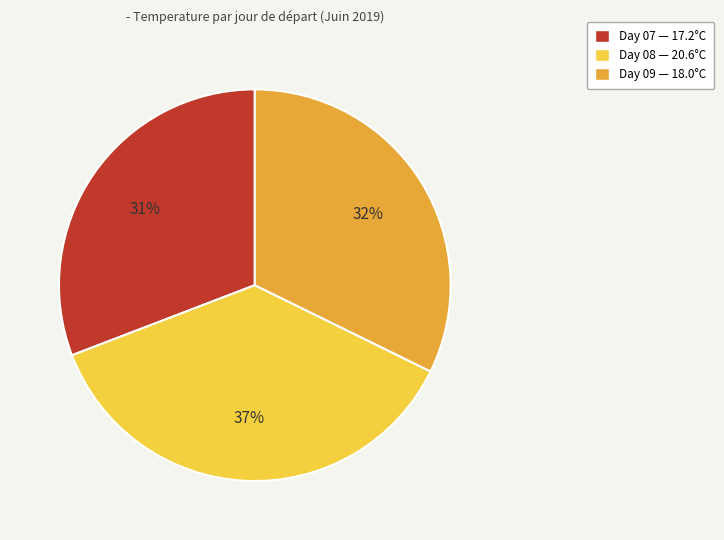

Combined, do Day 08 — 20.6°C and Day 07 — 17.2°C account for over 50%?

Yes